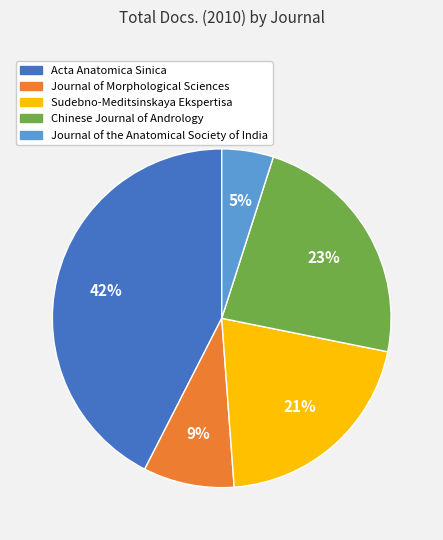

The Sudebno-Meditsinskaya Ekspertisa slice represents 32% of the pie. True or false?

False